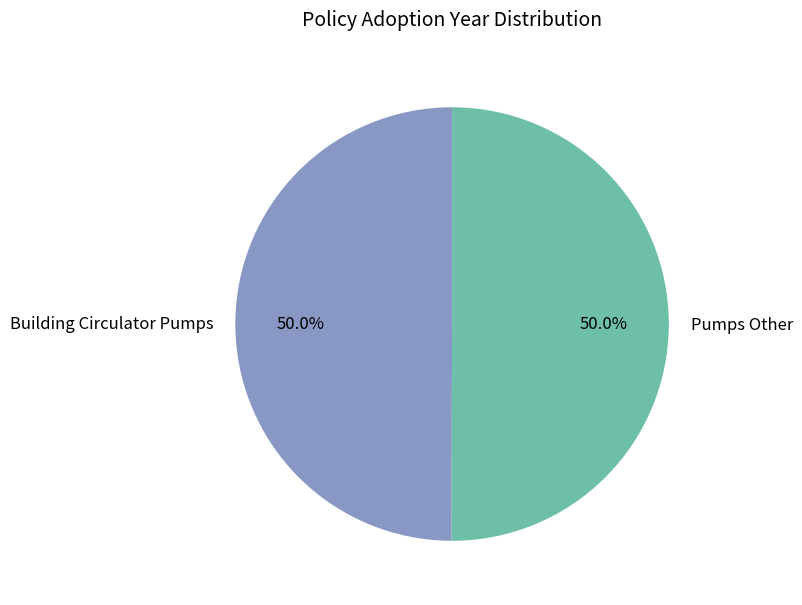

What portion of the pie excludes Building Circulator Pumps?

50.0%